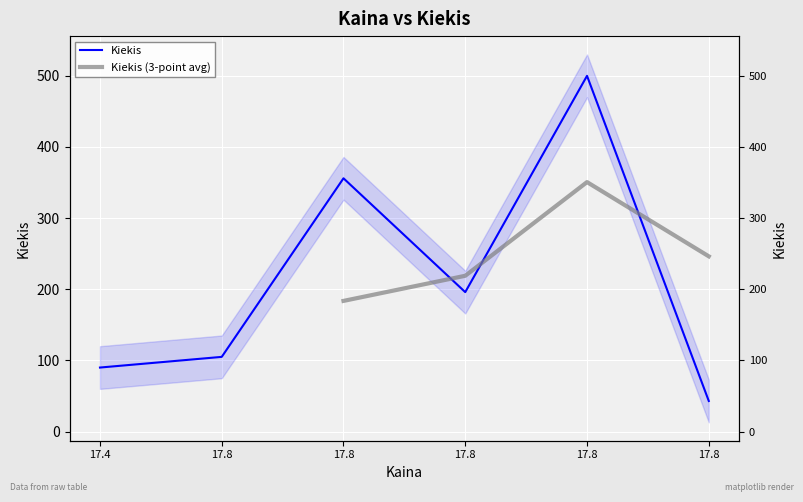

Read the value at 17.8.

196